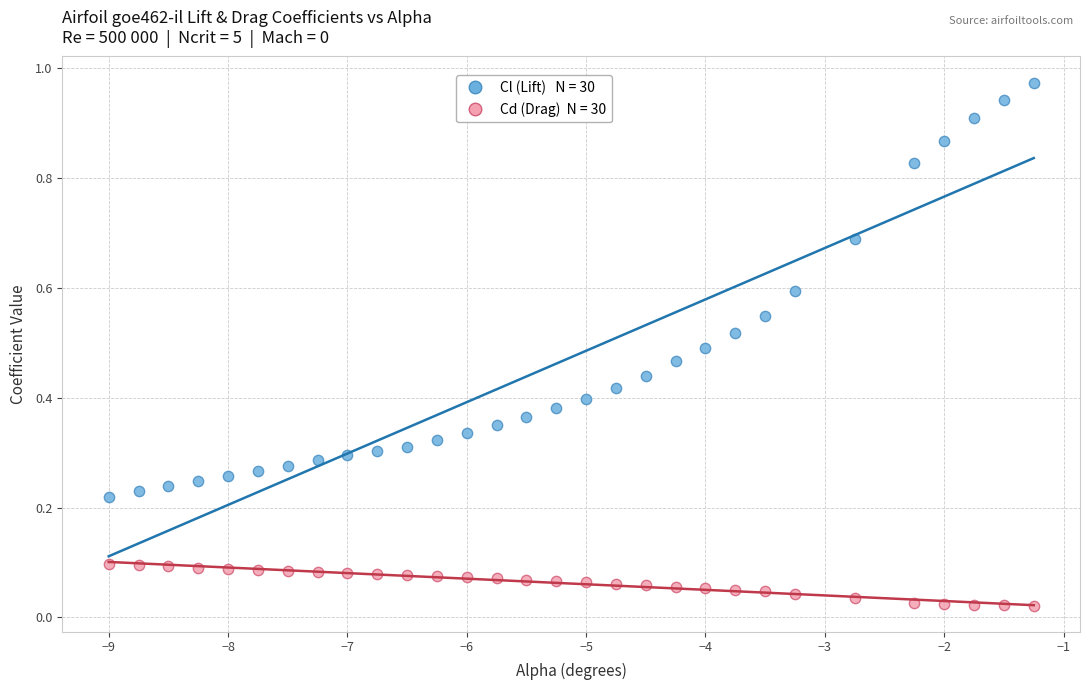

Across all data points, what is the range of X values (max minus min)?

7.8